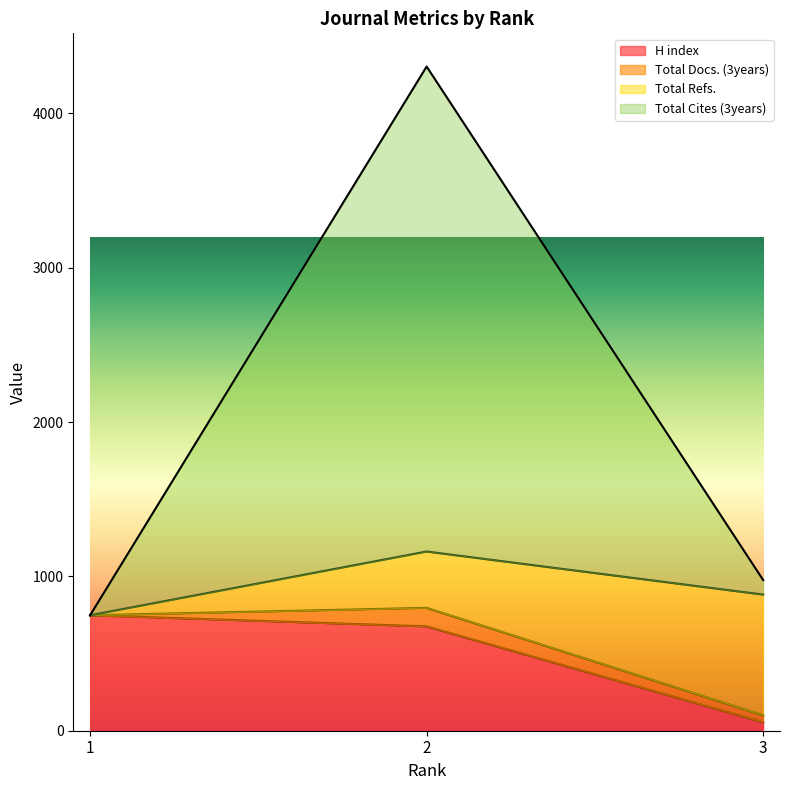

Does the chart have visible grid lines?

No